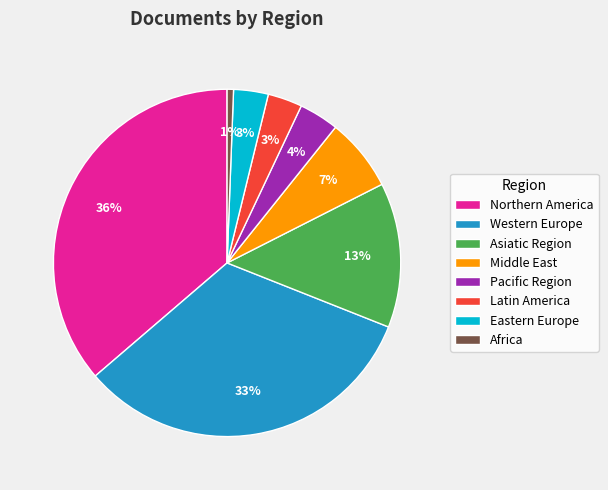

How many slices are in this pie chart?

8